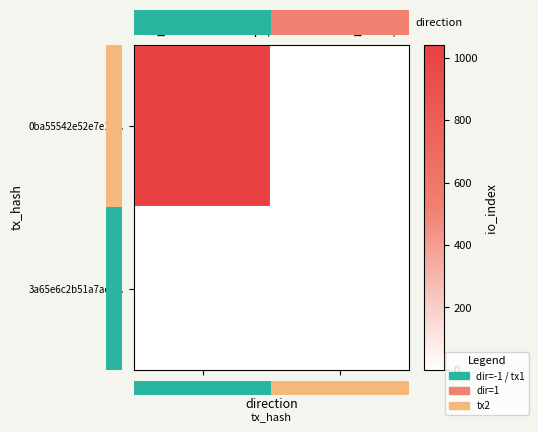

At which category is the sum across all series the highest?

-1